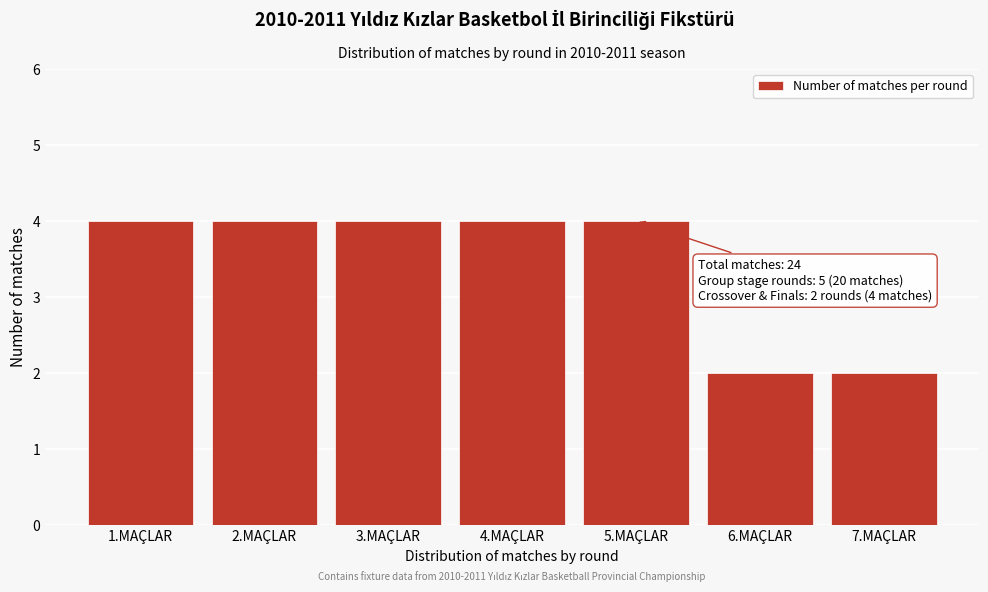

Reading left to right, list all the values displayed in this chart.

1.MAÇLAR=4	2.MAÇLAR=4	3.MAÇLAR=4	4.MAÇLAR=4	5.MAÇLAR=4	6.MAÇLAR=2	7.MAÇLAR=2